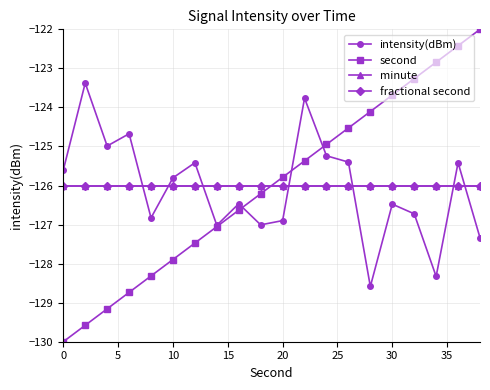

Which series ends up on top after the final intersection of minute and intensity(dBm)?

minute